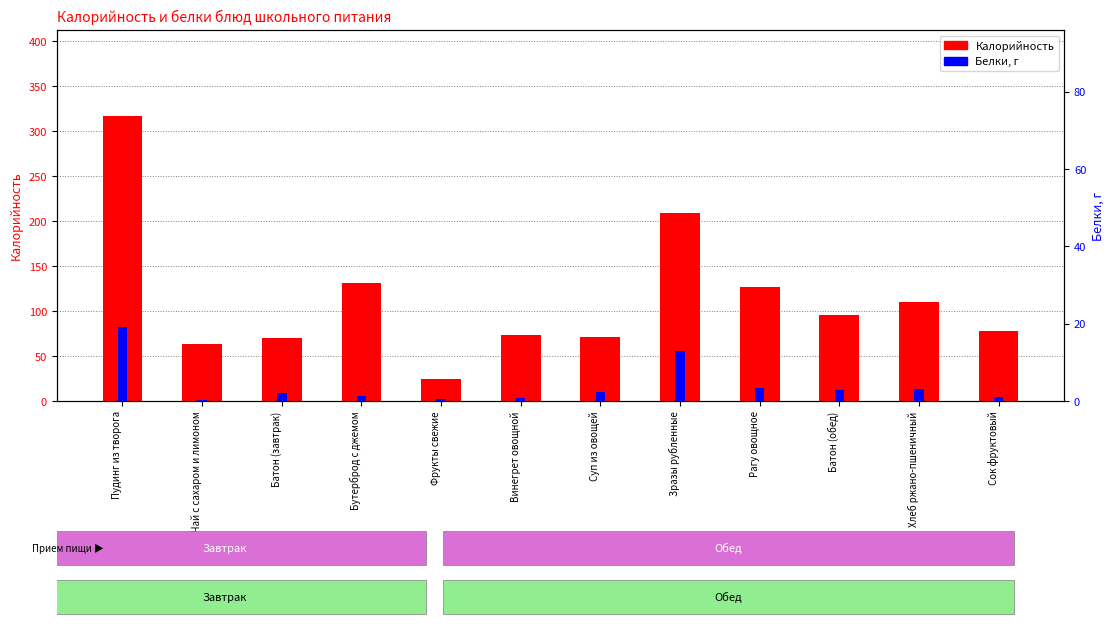

Between Фрукты свежие and Сок фруктовый, which is larger?

Сок фруктовый